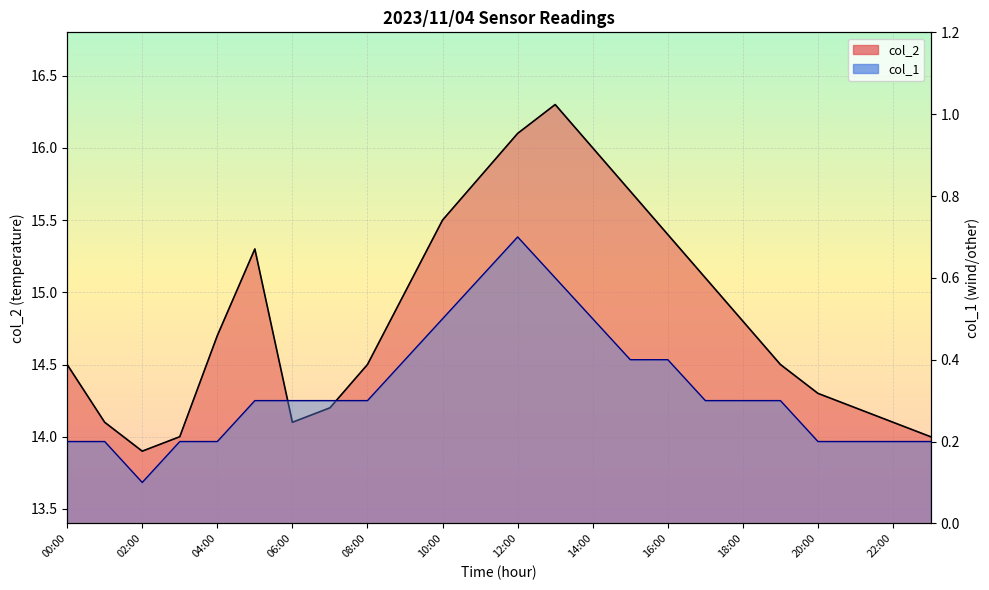

Rank the series by their maximum value, from lowest to highest.

col_1, col_2